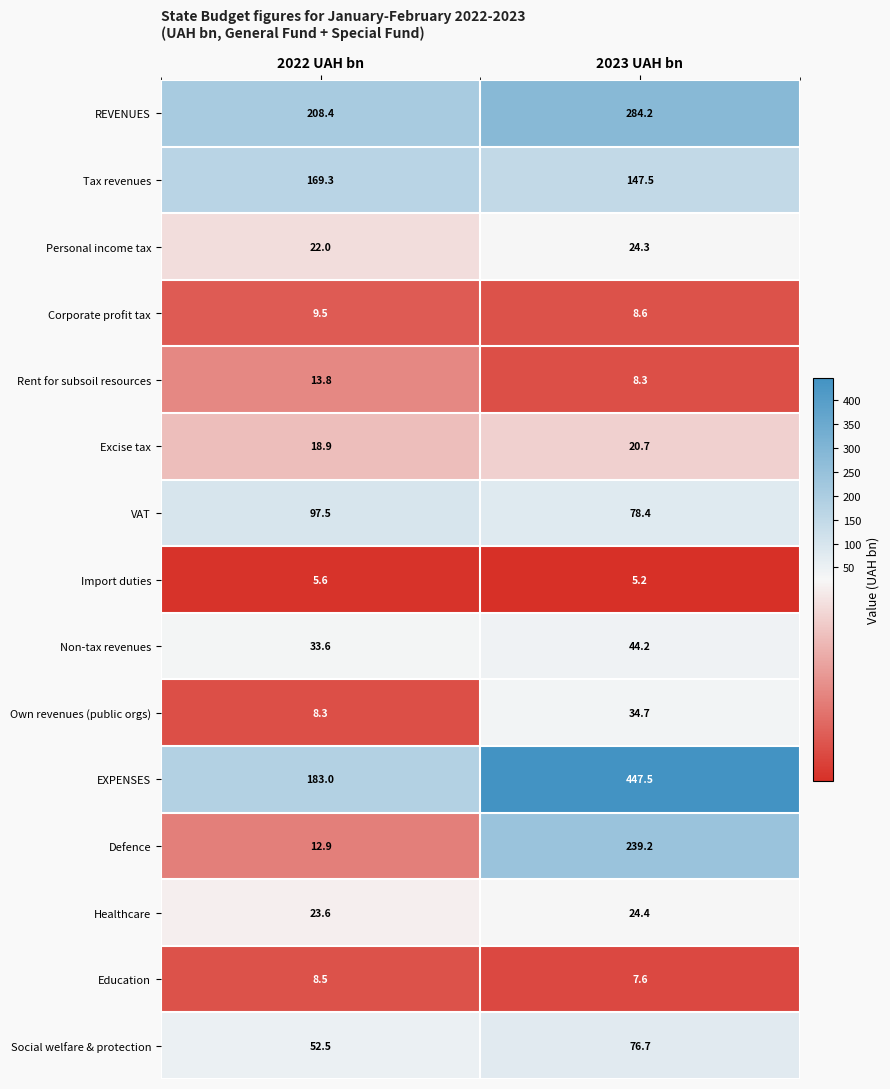

What is the sum of all Import duties values?

10.8